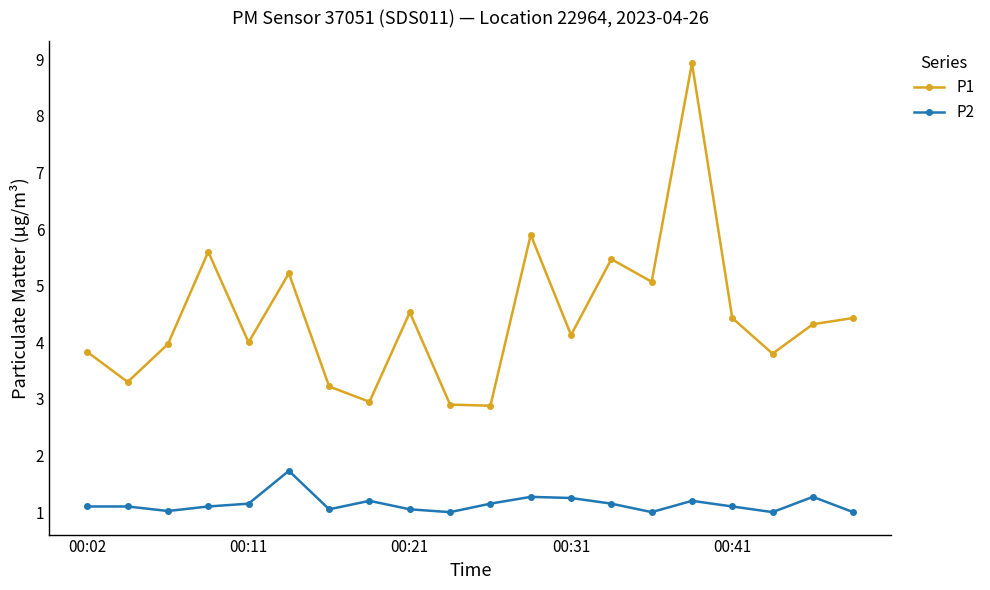

Which series has the largest range (max minus min)?

P1